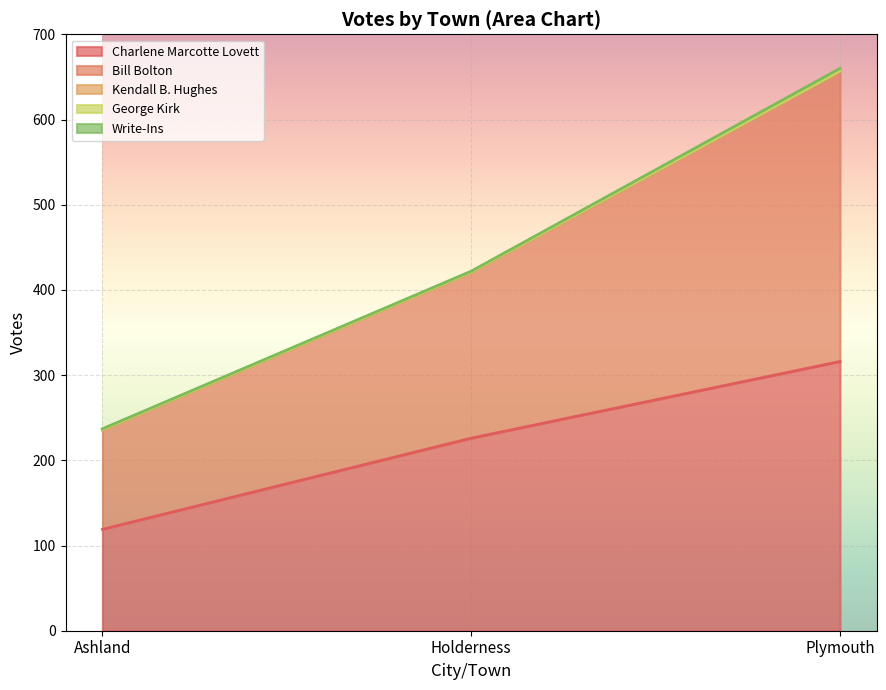

True or false: Write-Ins has a value of 0 at Ashland.

False